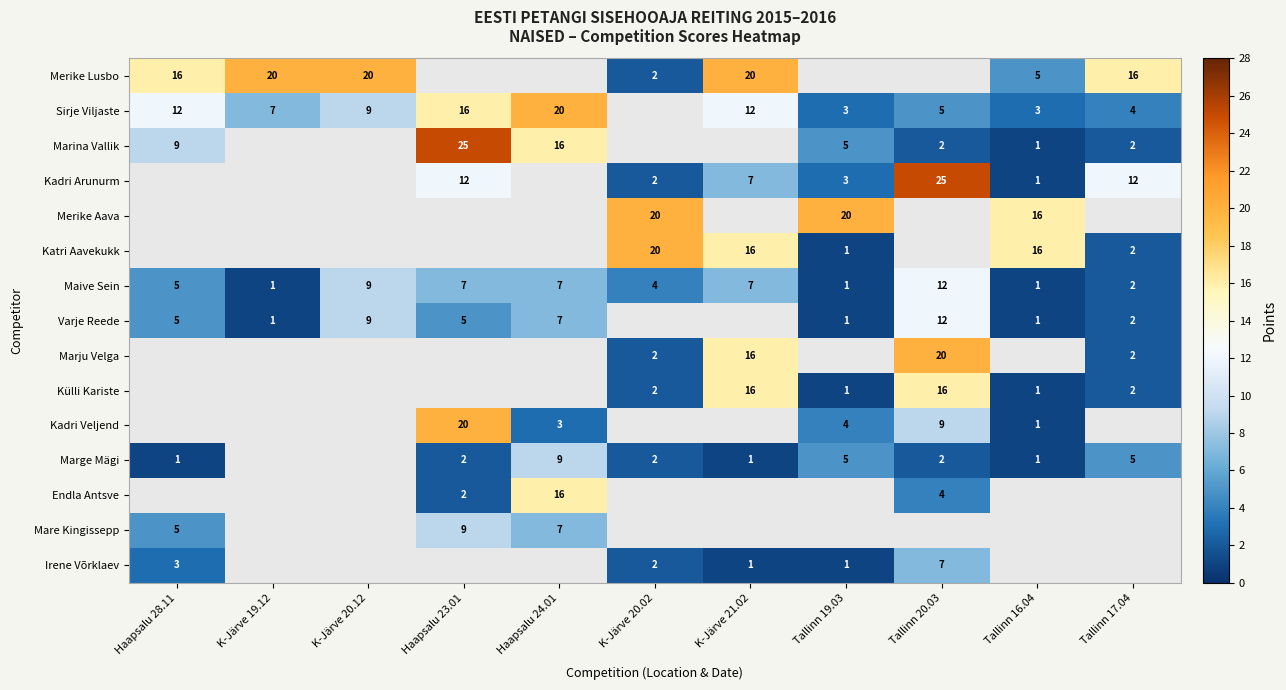

Count the number of data series in this chart.

15